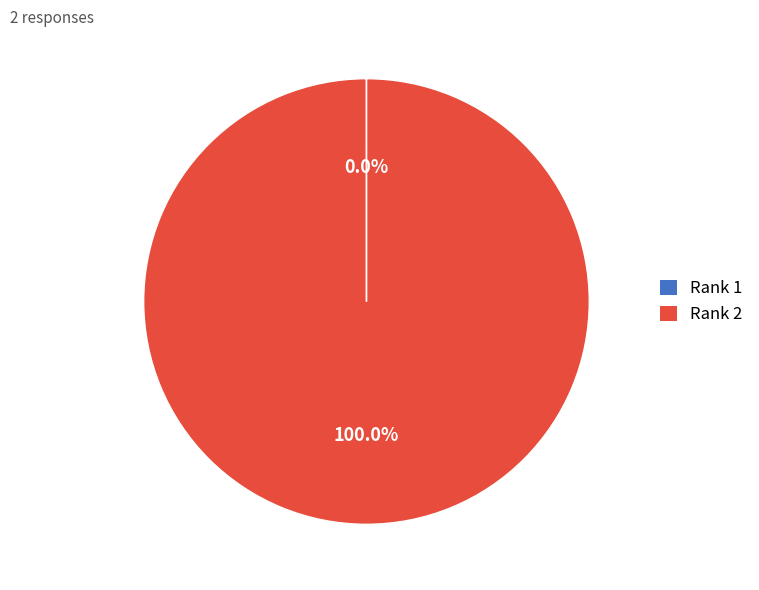

Is there any slice that represents more than half of the pie?

Yes